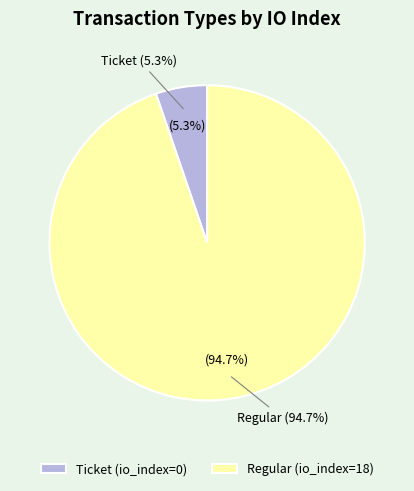

Do Ticket (io_index=0) and Regular (io_index=18) together represent more than half of the pie?

Yes